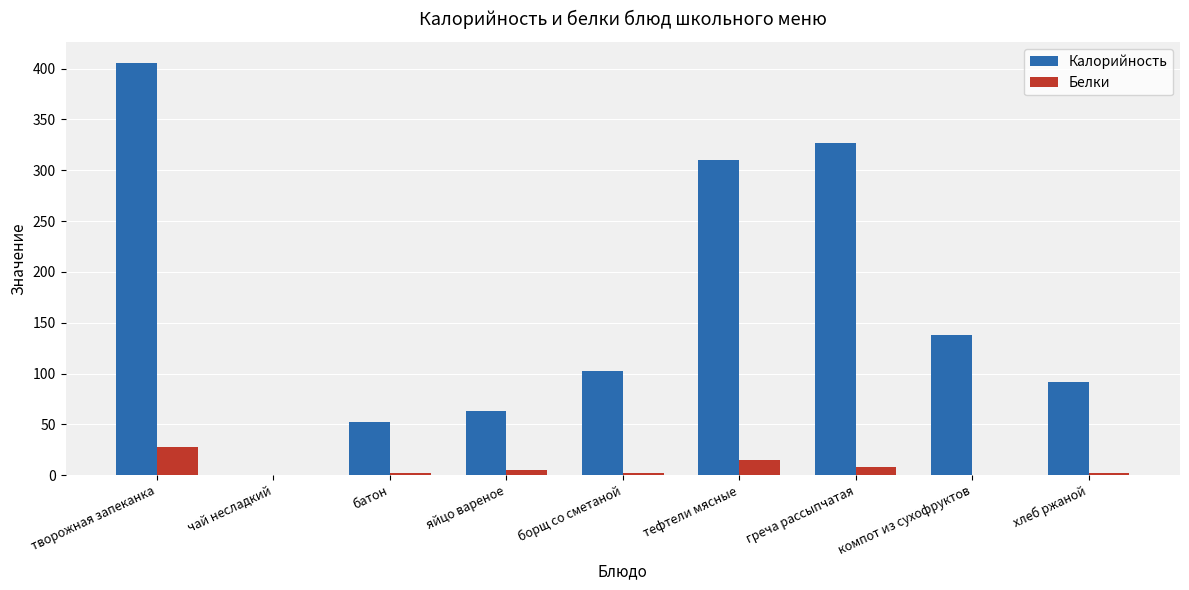

What is the highest value of the Калорийность series?

406.0